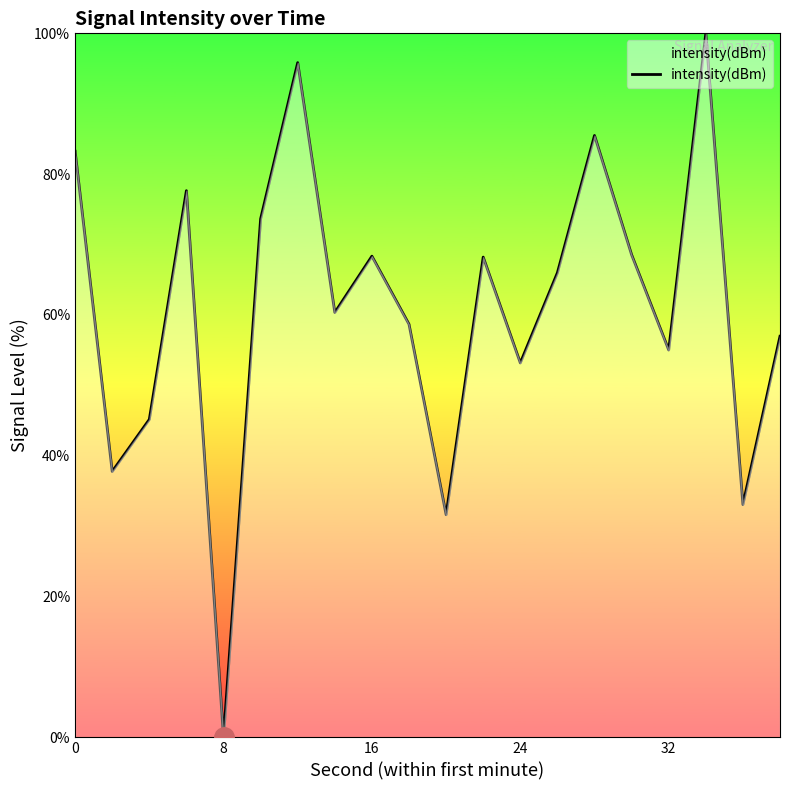

What is the greatest value displayed?

100.0